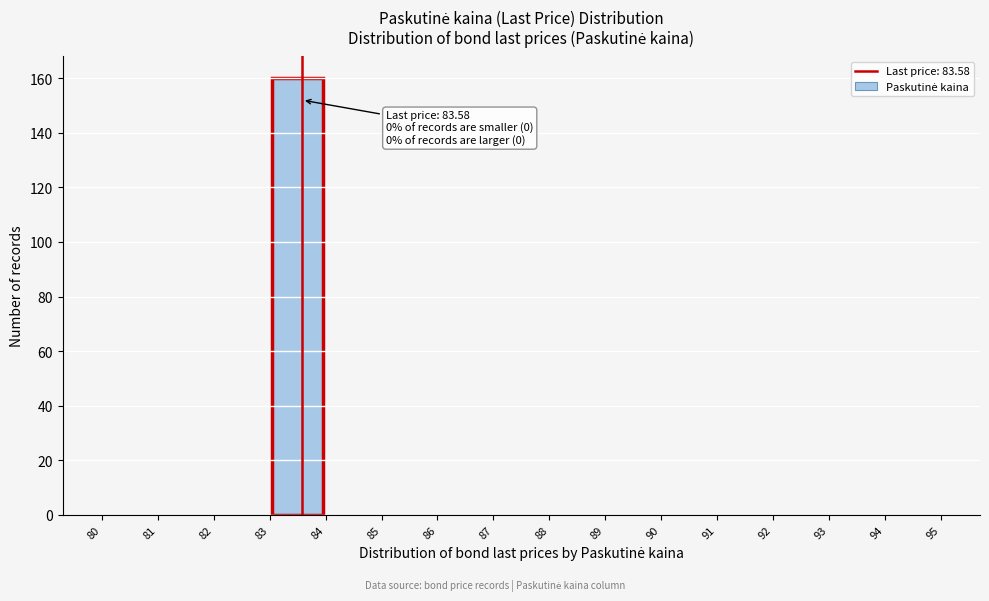

Which range on the x-axis has the tallest bar?

83 to 84